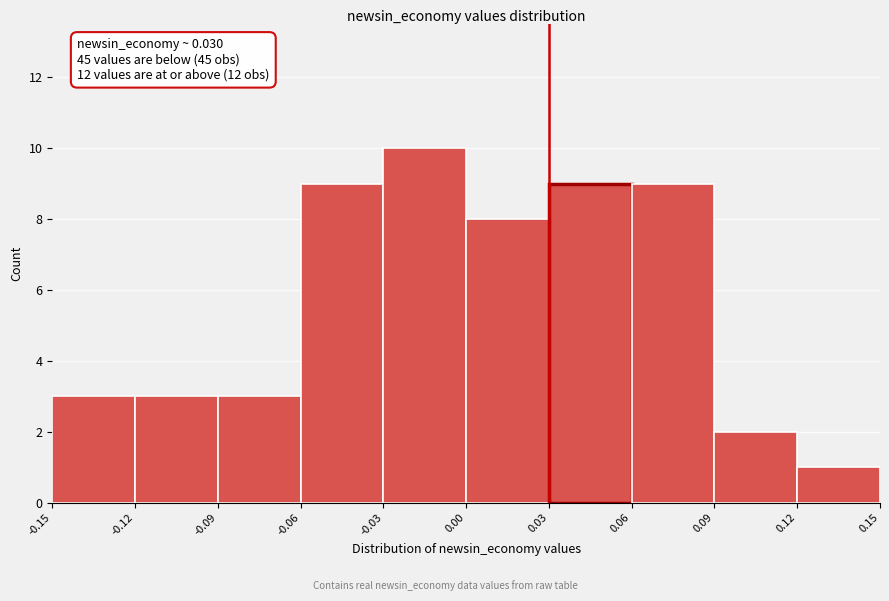

Over which range of the x-axis is the bar tallest?

-0.03 to 0.00